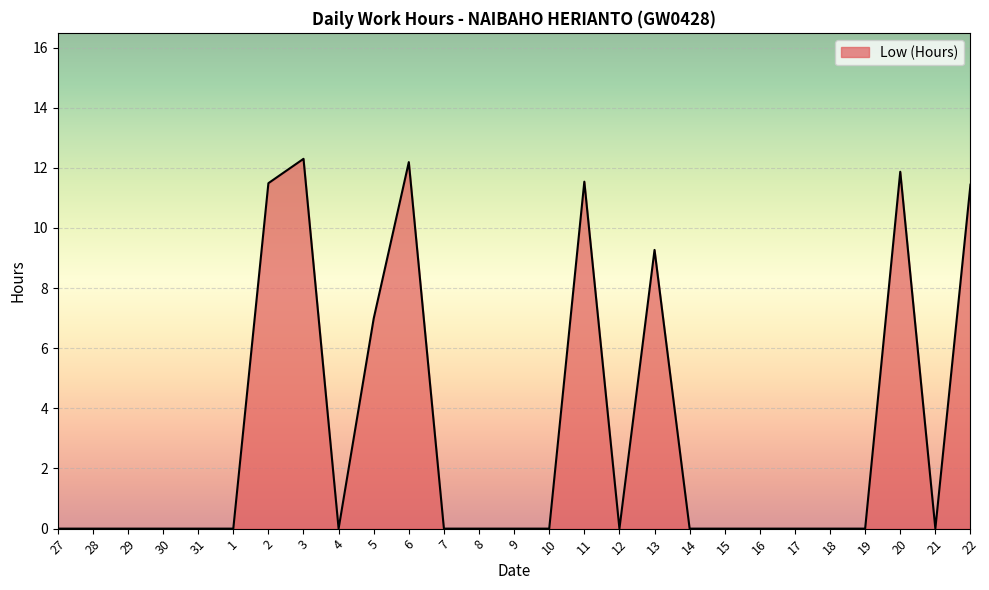

What is the greatest value displayed?

12.3